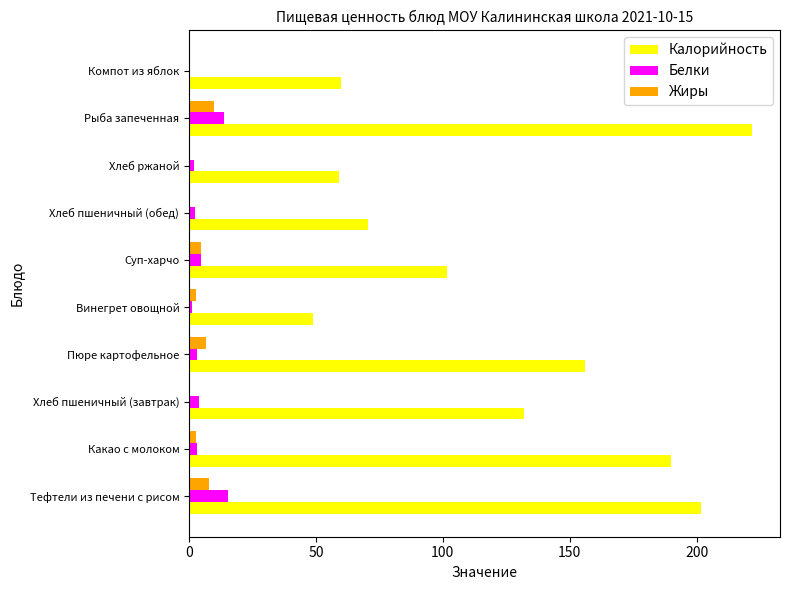

Which label corresponds to the largest value in the chart?

Рыба запеченная